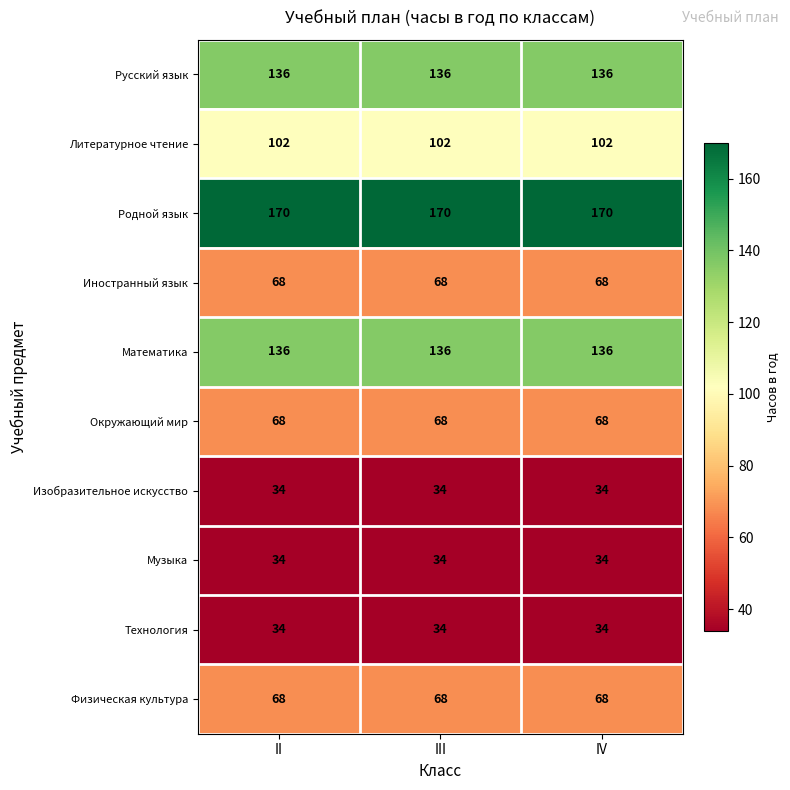

What is the difference between the highest and lowest values at IV?

136